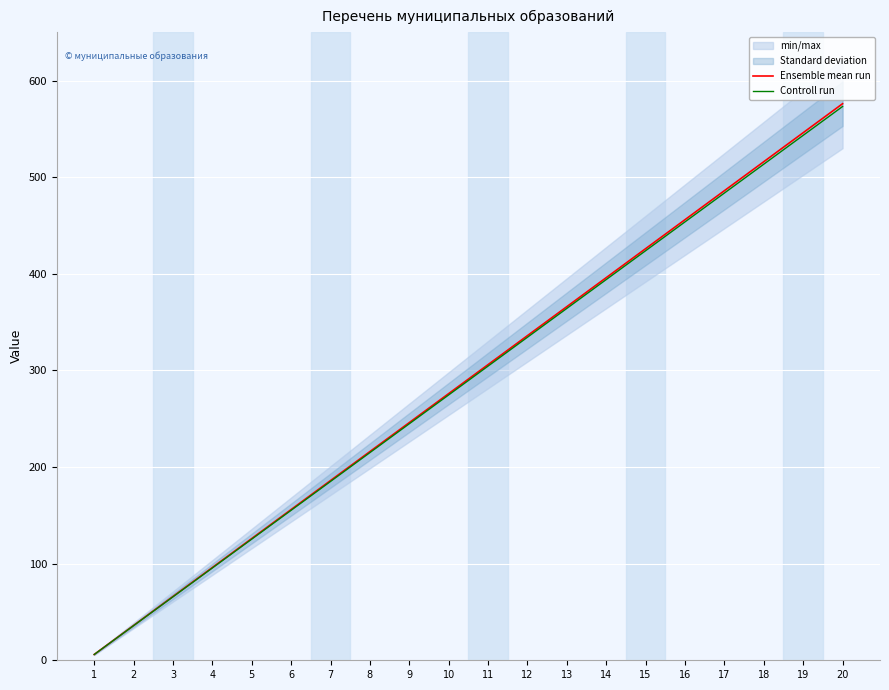

What is the difference between the highest and lowest values at 10?

1.4